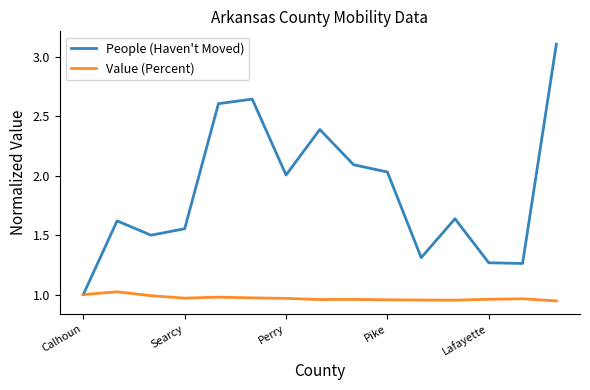

Which series has the widest spread of values?

People (Haven't Moved)